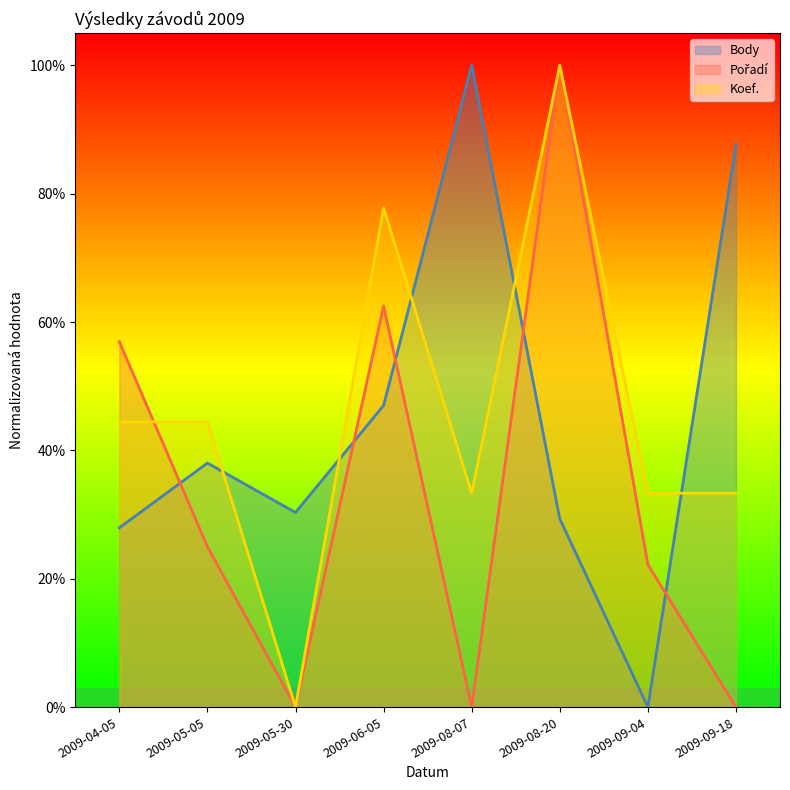

How many interior local peaks does the Koef. series have?

2